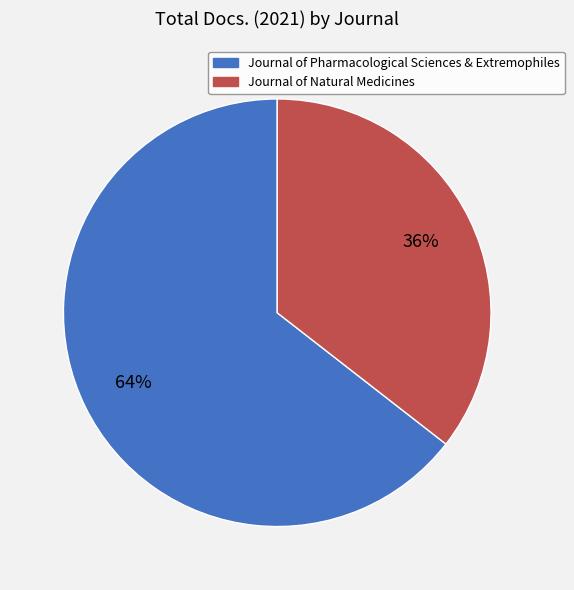

Is there a majority slice in this chart?

Yes